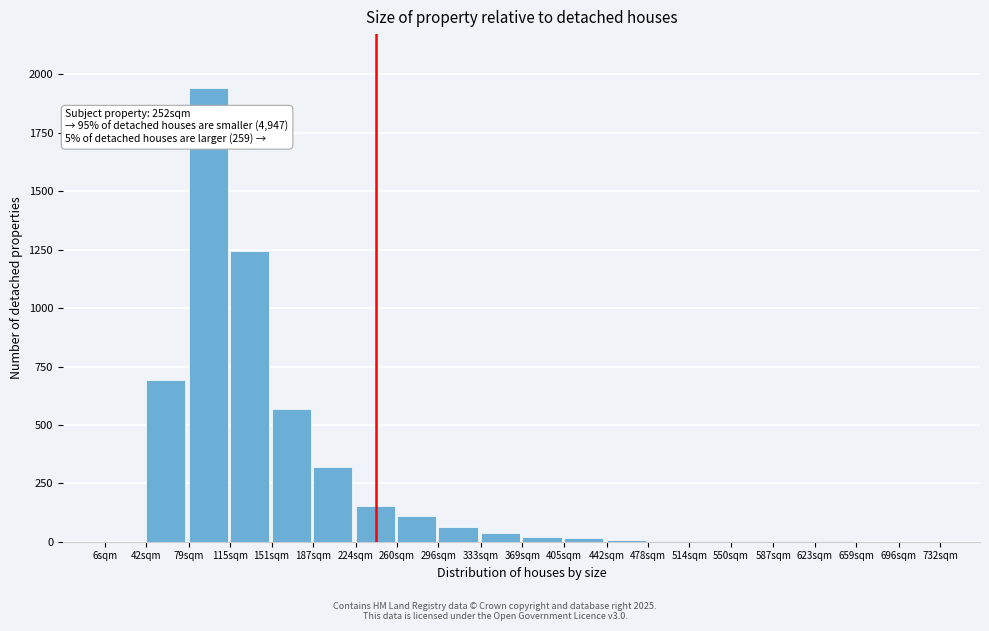

The value at 260sqm is 108. True or false?

True